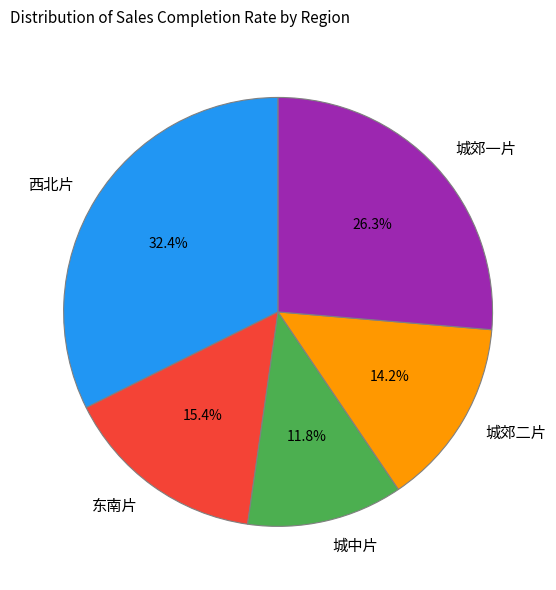

The 西北片 slice represents 14% of the pie. True or false?

False